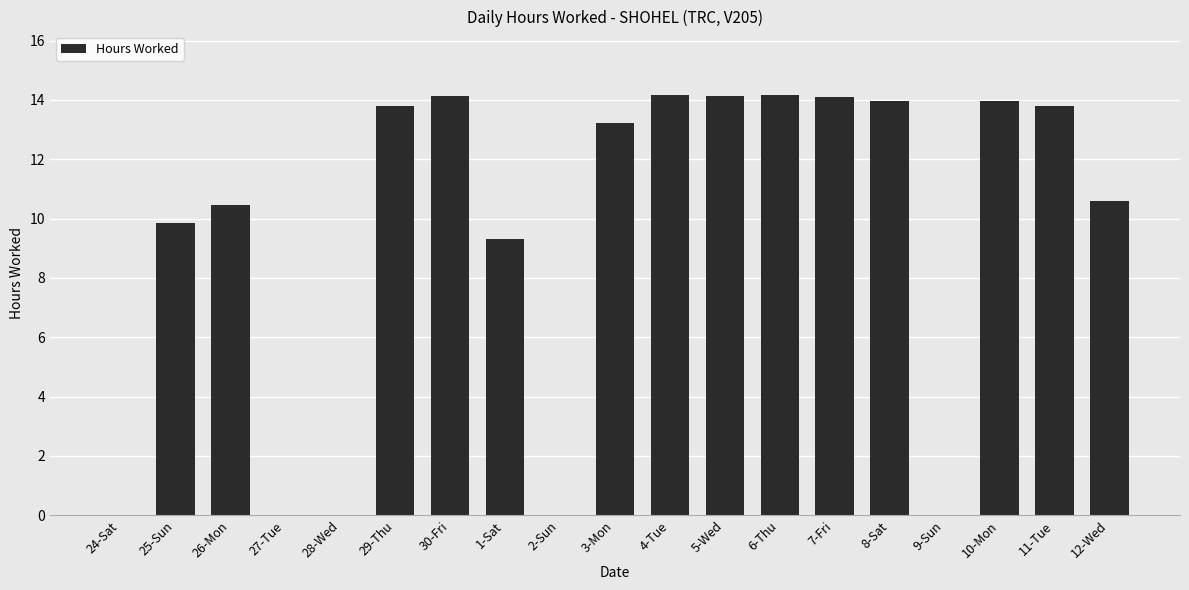

What value does the data have at 12-Wed?

10.6